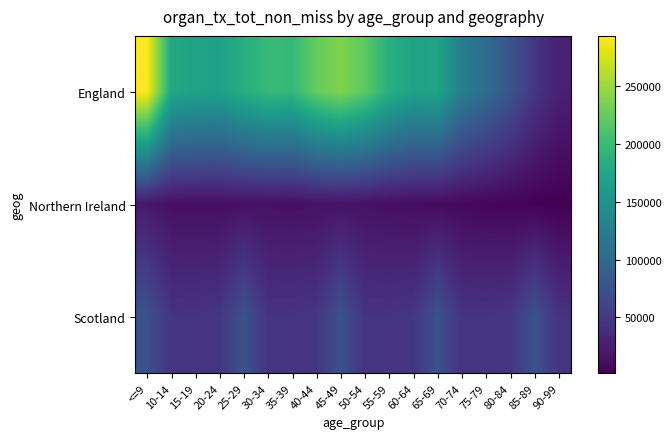

Reading left to right, transcribe all the data shown in this chart.

England: <=9=293632	10-14=177200	15-19=170057	20-24=168153	25-29=184989	30-34=198094	35-39=195813	40-44=224844	45-49=237826	50-54=220025	55-59=185884	60-64=169757	65-69=172643	70-74=124650	75-79=103525	80-84=77884	85-89=47538	90-99=27888
Northern Ireland: <=9=20838	10-14=13401	15-19=12995	20-24=12818	25-29=14525	30-34=14876	35-39=14059	40-44=15376	45-49=16135	50-54=15265	55-59=13370	60-64=11546	65-69=10562	70-74=8343	75-79=6270	80-84=4626	85-89=2674	90-99=1441
Scotland: <=9=74996	10-14=45401	15-19=45113	20-24=47636	25-29=74996	30-34=45401	35-39=45113	40-44=47636	45-49=74996	50-54=45401	55-59=45113	60-64=47636	65-69=74996	70-74=45401	75-79=45113	80-84=47636	85-89=74996	90-99=45401